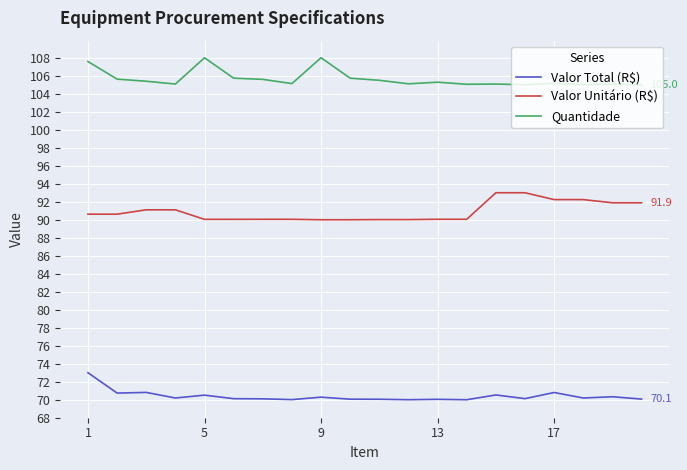

What is the maximum value for Valor Total (R$)?

73.0